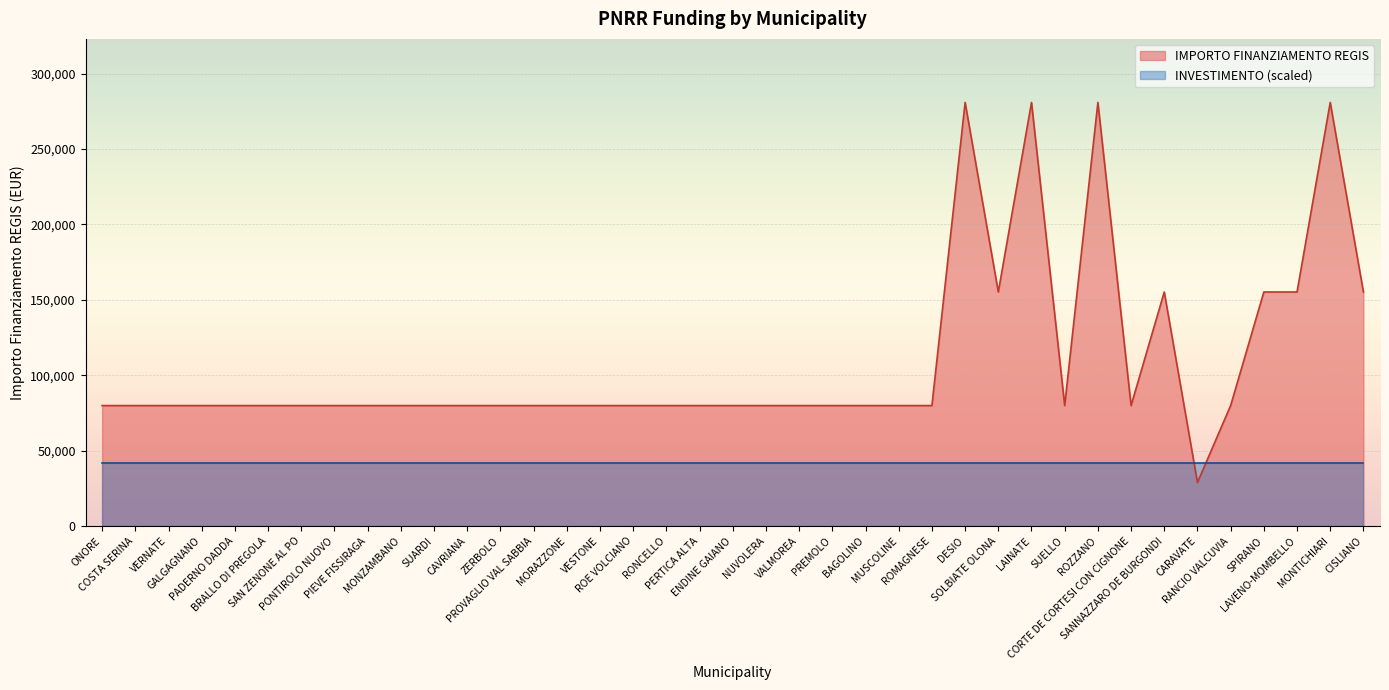

Reading right to left, list all the values displayed in this chart.

155234	280932	155234	155234	79922	28902	155234	79922	280932	79922	280932	155234	280932	79922	79922	79922	79922	79922	79922	79922	79922	79922	79922	79922	79922	79922	79922	79922	79922	79922	79922	79922	79922	79922	79922	79922	79922	79922	79922